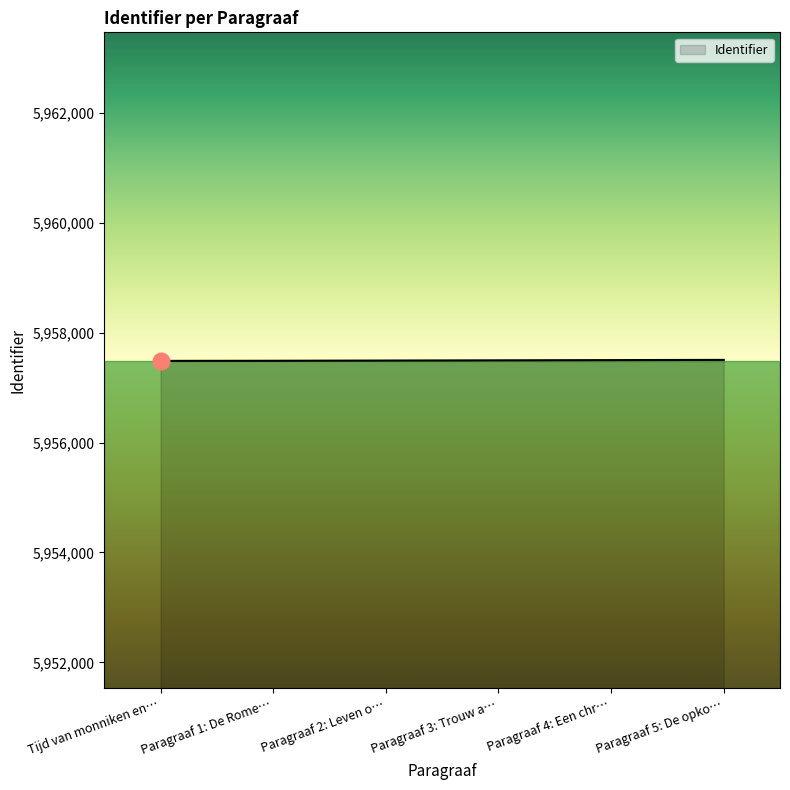

Count the number of data series in this chart.

1